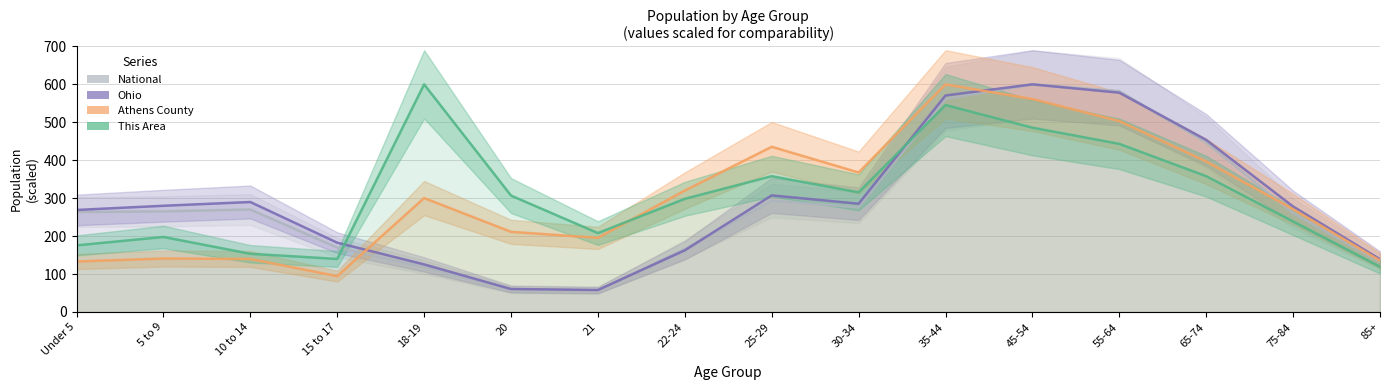

What is the value of the This Area point at the 4th from the left?

139.8